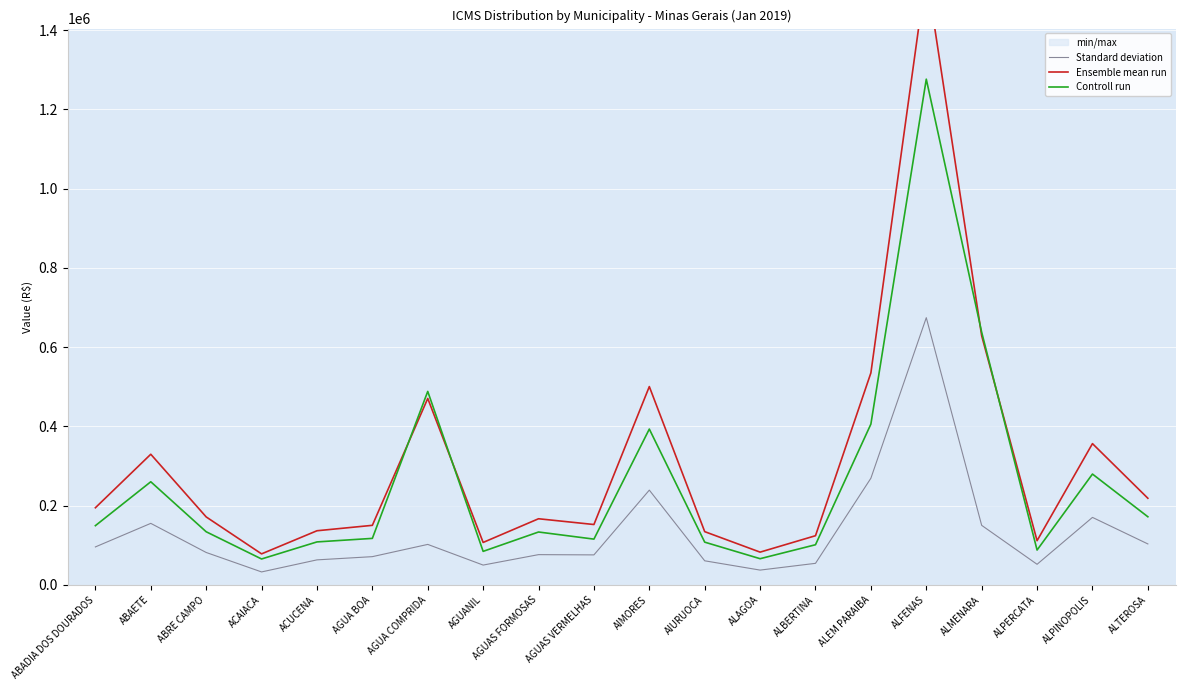

How many data points does each series have?

20